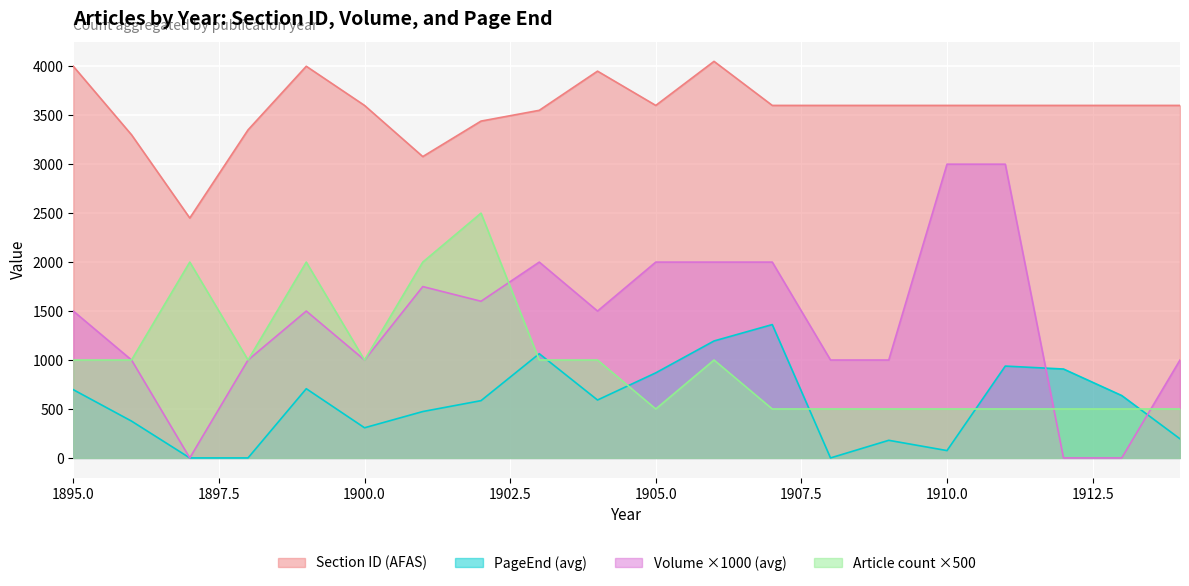

What is the maximum value shown in the chart?

4050.0